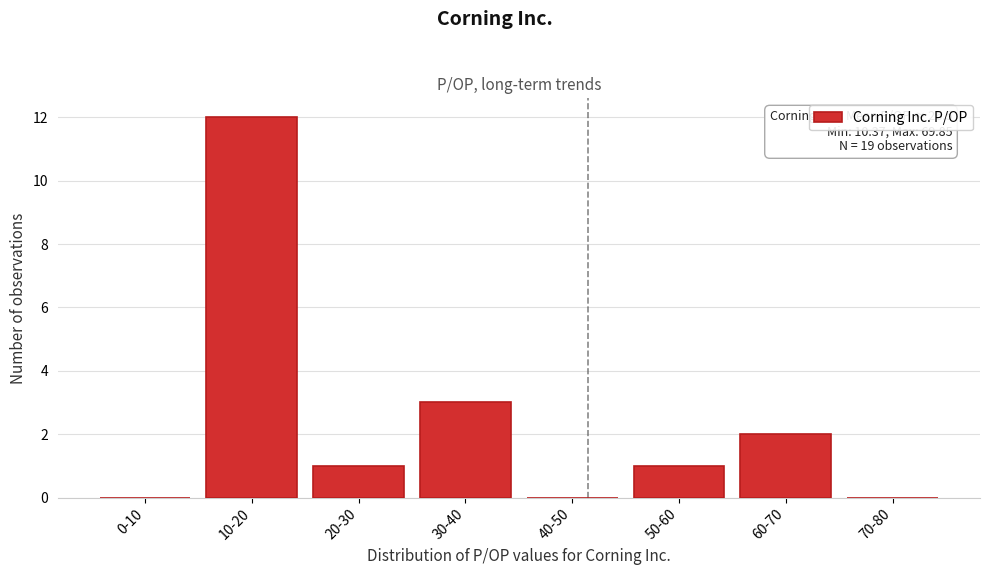

Reading left to right, extract all data points from this chart.

0-10=0	10-20=12	20-30=1	30-40=3	40-50=0	50-60=1	60-70=2	70-80=0